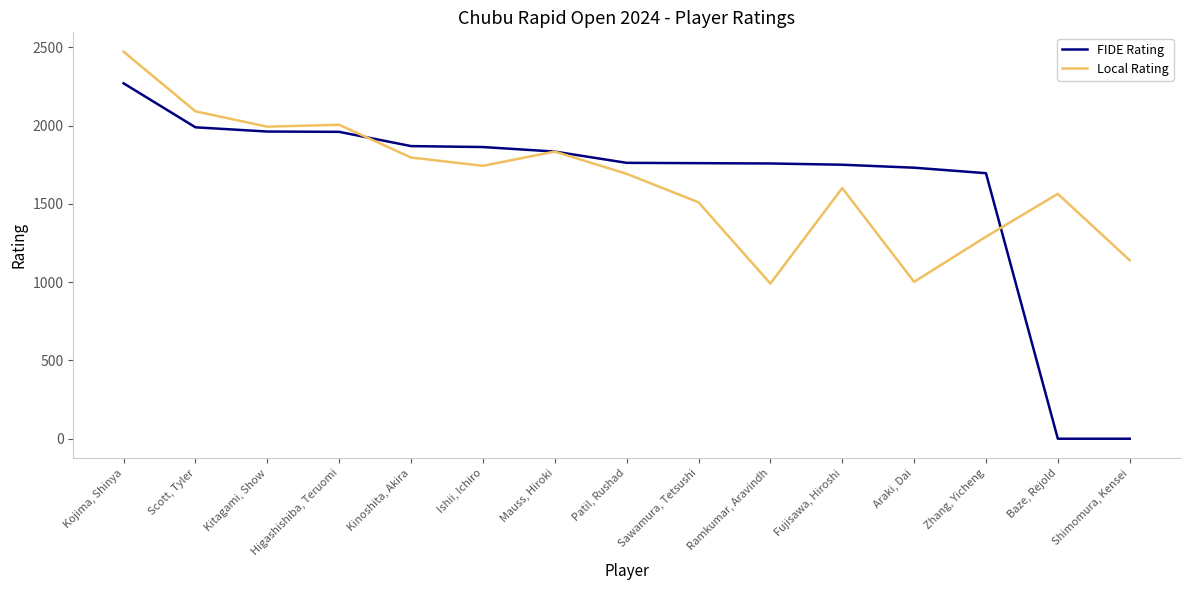

What is the difference between the Local Rating values at Baze, Rejold and Shimomura, Kensei?

424